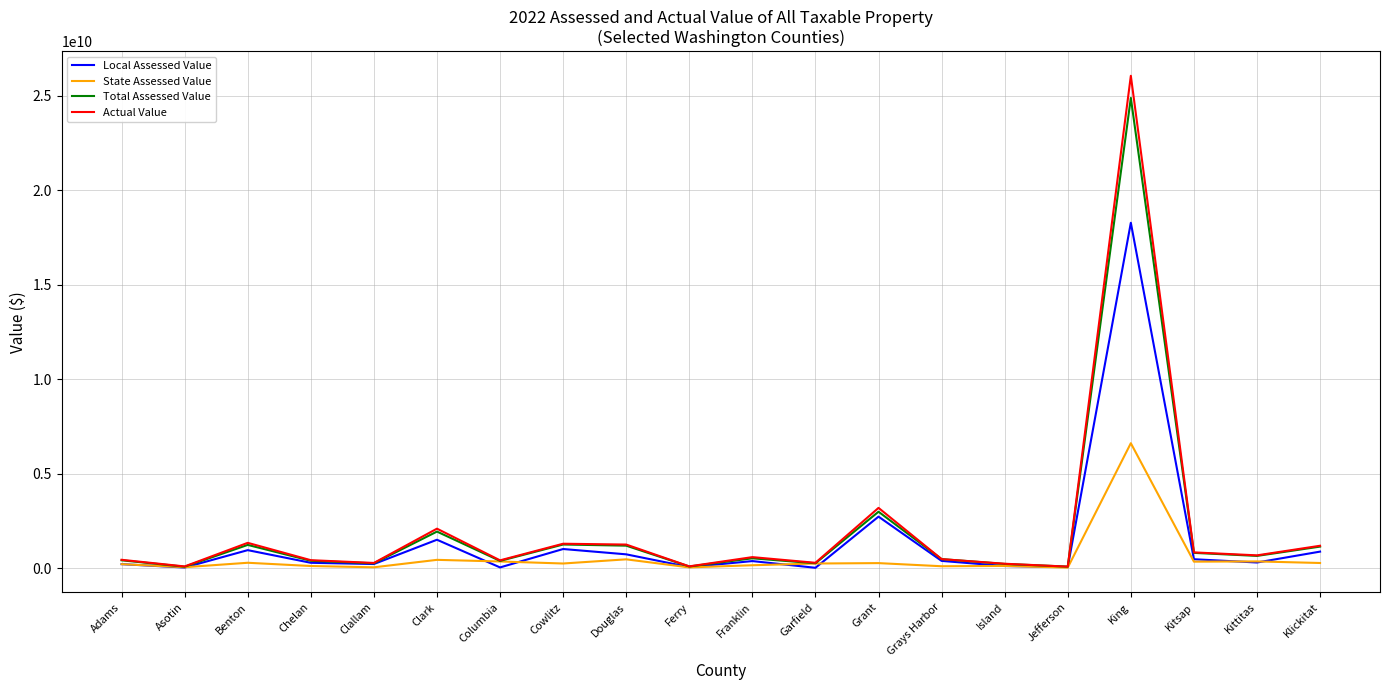

Is the value of State Assessed Value at Grays Harbor greater than the value of Actual Value at Grant?

No